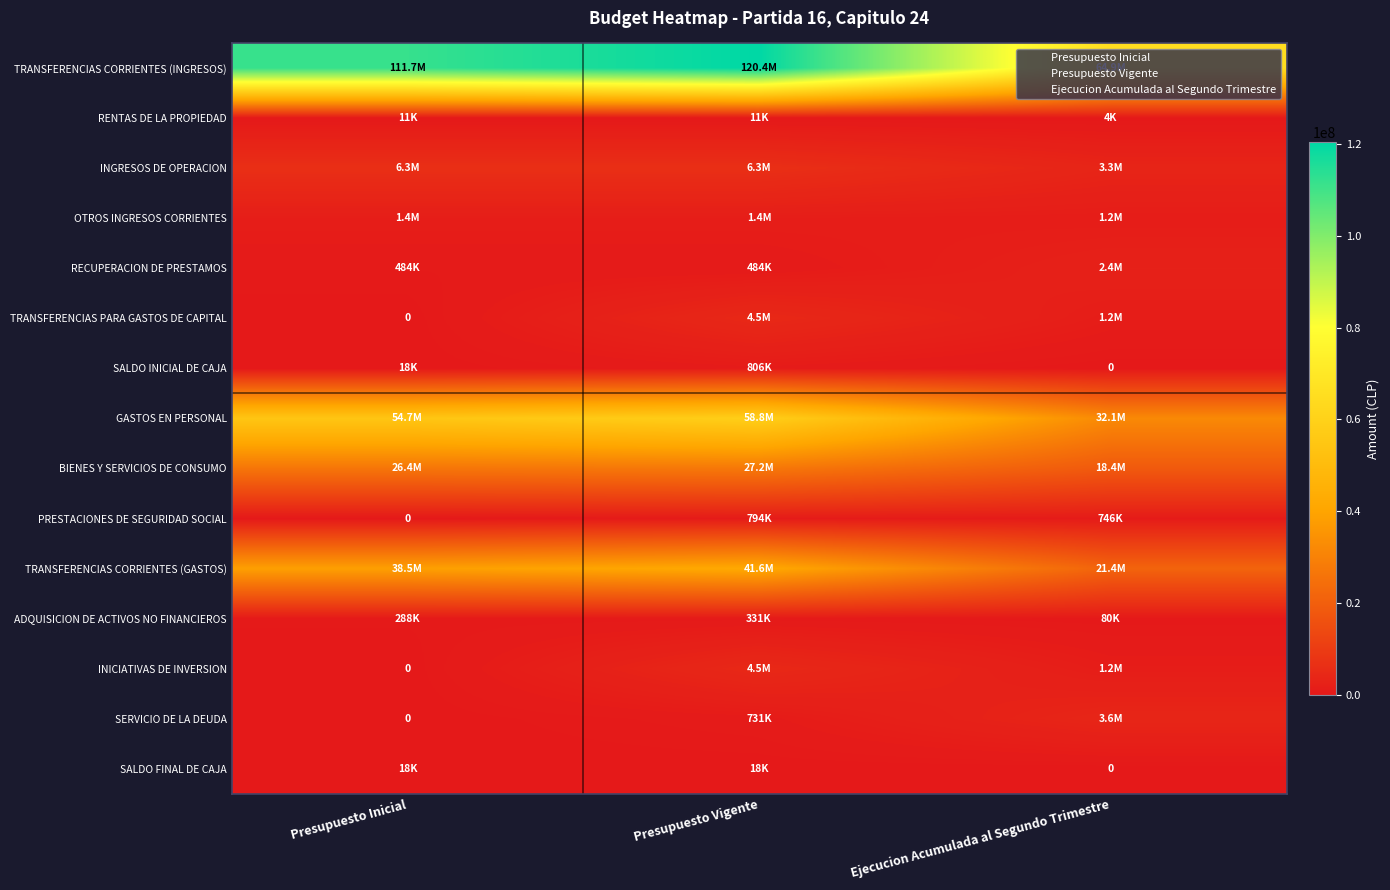

Where is SALDO INICIAL DE CAJA nearest to the value 403097?

Presupuesto Inicial